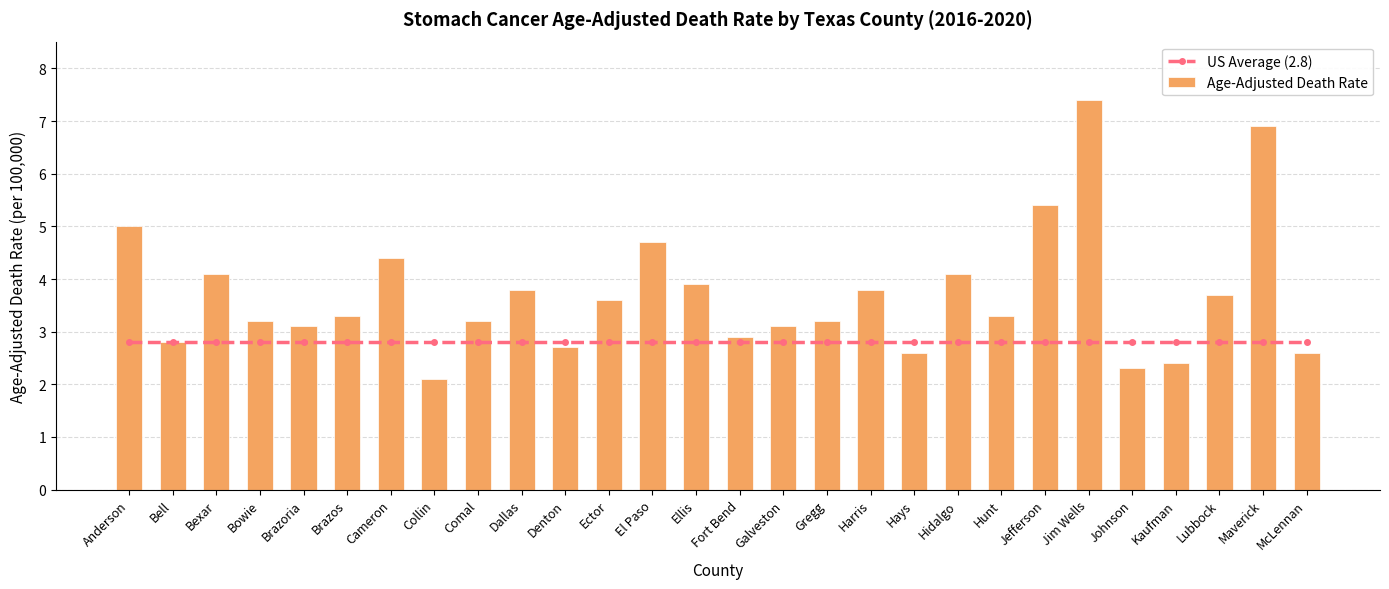

What is the lowest value of the Age-Adjusted Death Rate series?

2.1